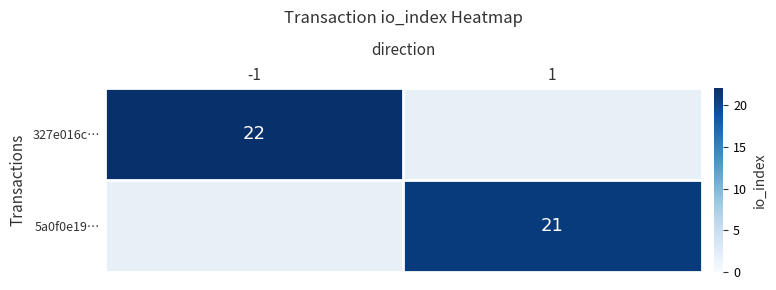

At how many categories does at least one series exceed 21?

1